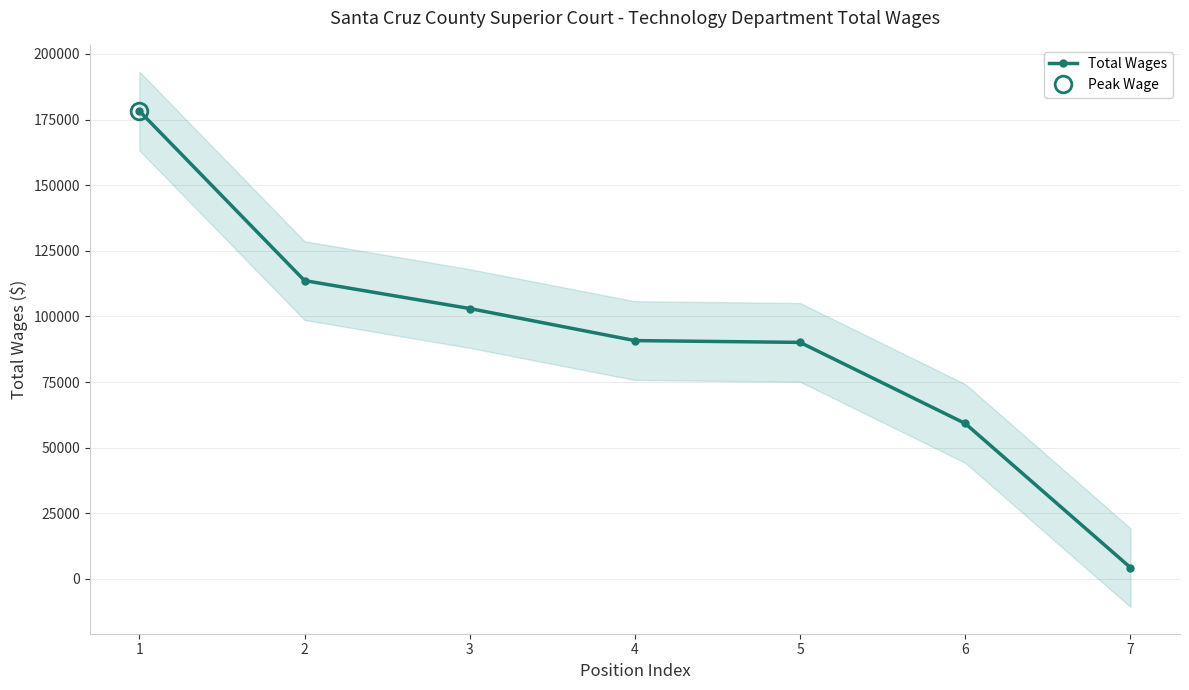

At which label is the value closest to 91281?

4